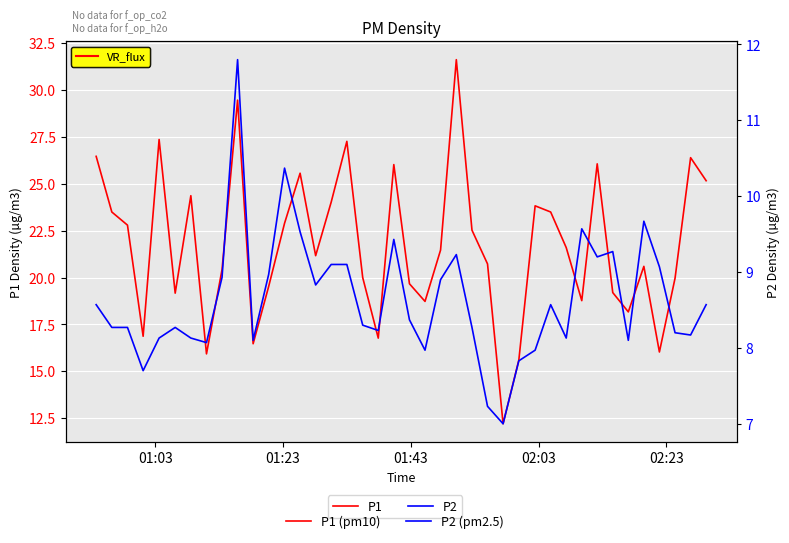

What is the minimum value shown in the chart?

7.0